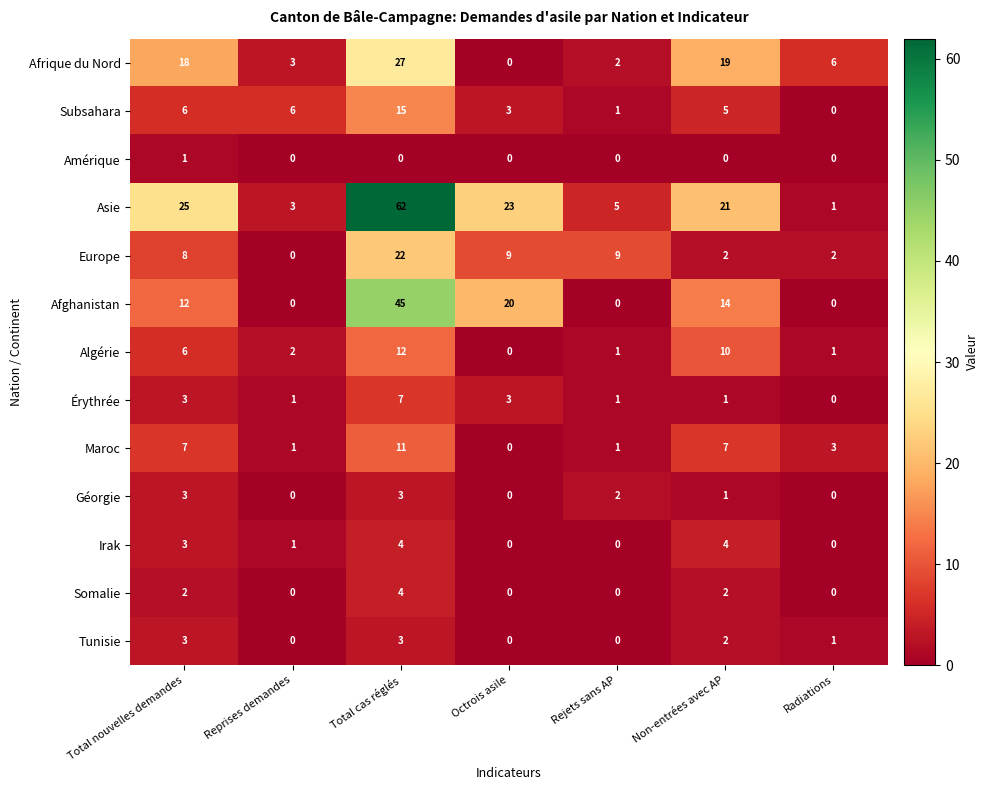

Is it true that Afghanistan equals 14 at Non-entrées avec AP?

True